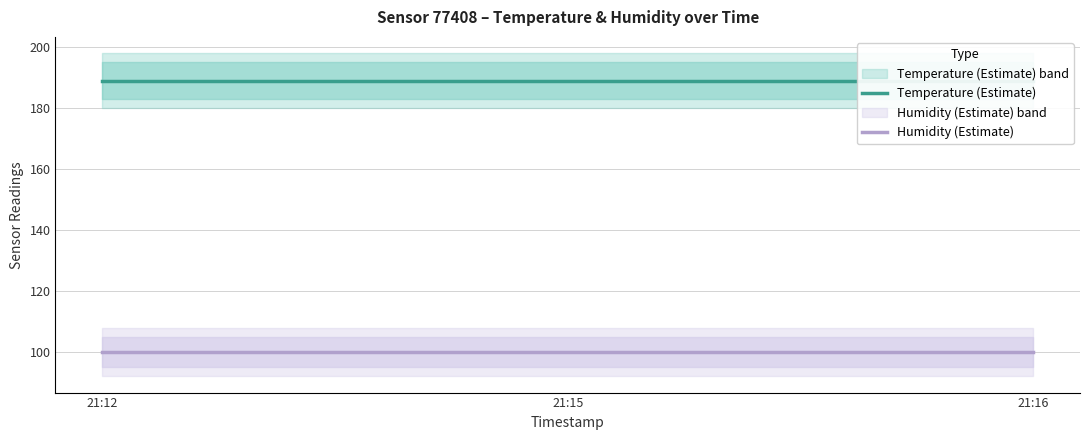

Reading left to right, list all the values displayed in this chart.

Temperature (Estimate): 21:12=189	21:15=189	21:16=189
Humidity (Estimate): 21:12=100	21:15=100	21:16=100